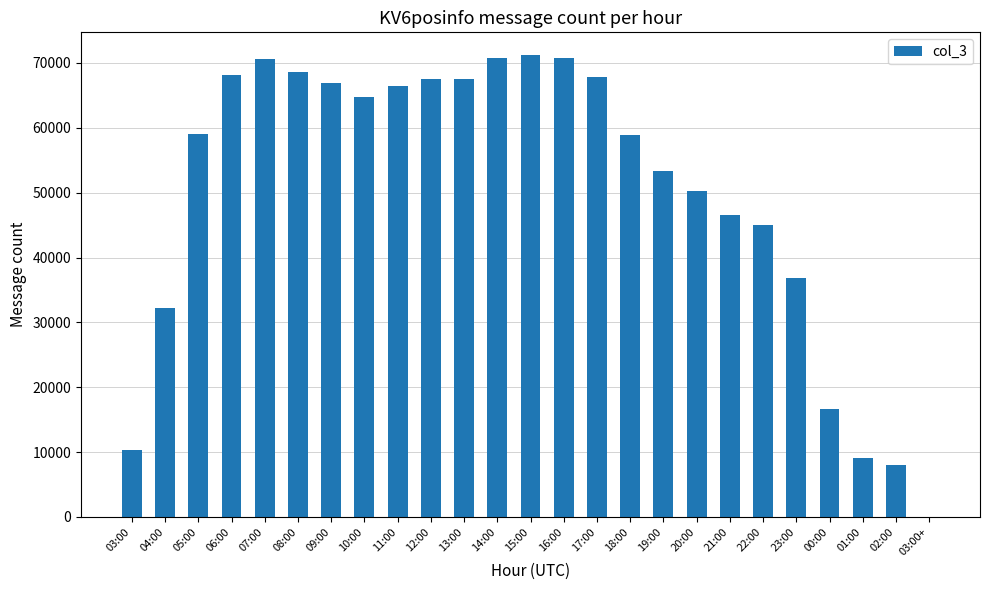

What is the change in value from 03:00 to 02:00?

-2293